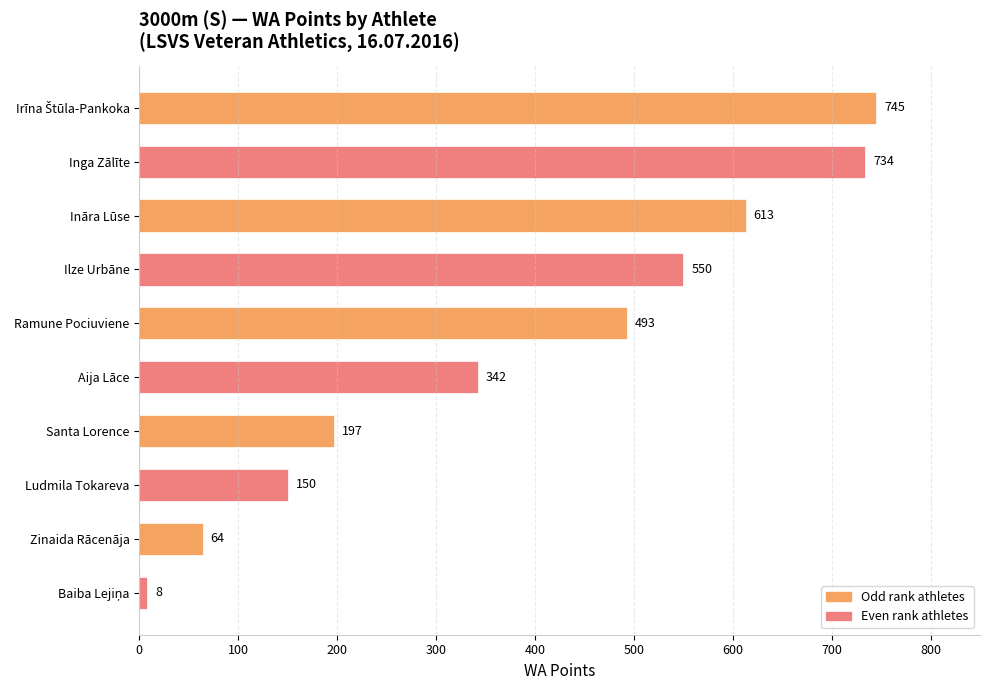

What is the change in value from Inga Zālīte to Ilze Urbāne?

-184